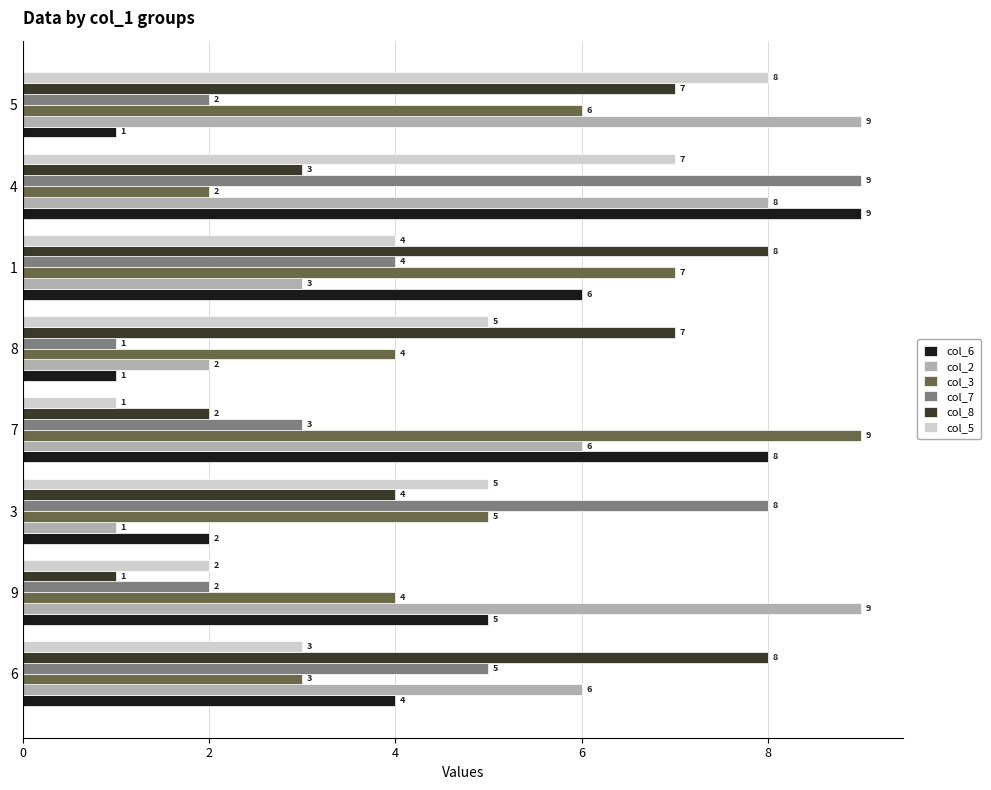

Is it true that col_3 equals 1 at 6?

False